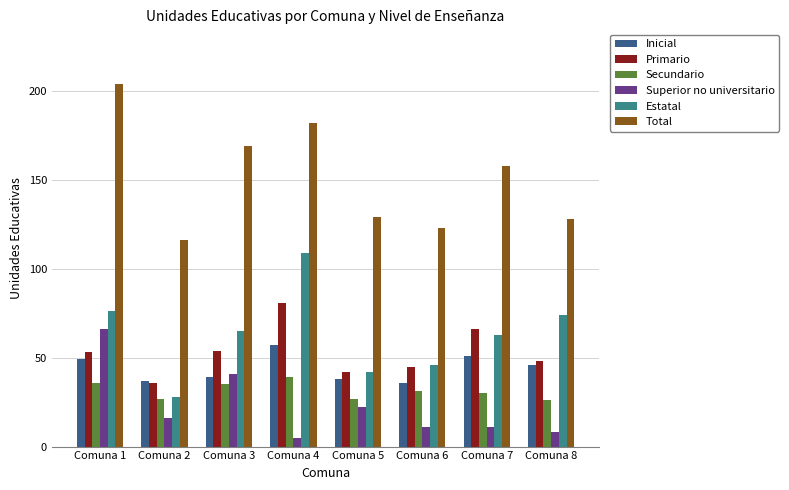

Which series has the largest range (max minus min)?

Total